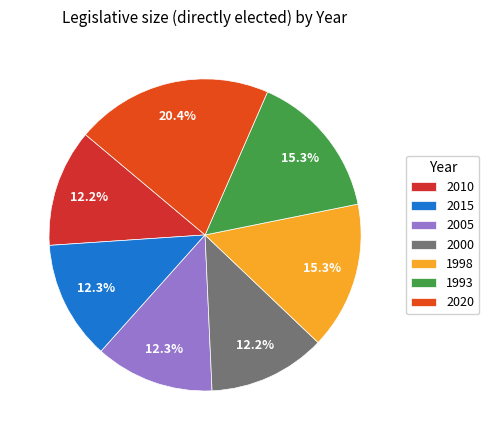

What percentage do 2010 and 1998 together represent?

27.5%